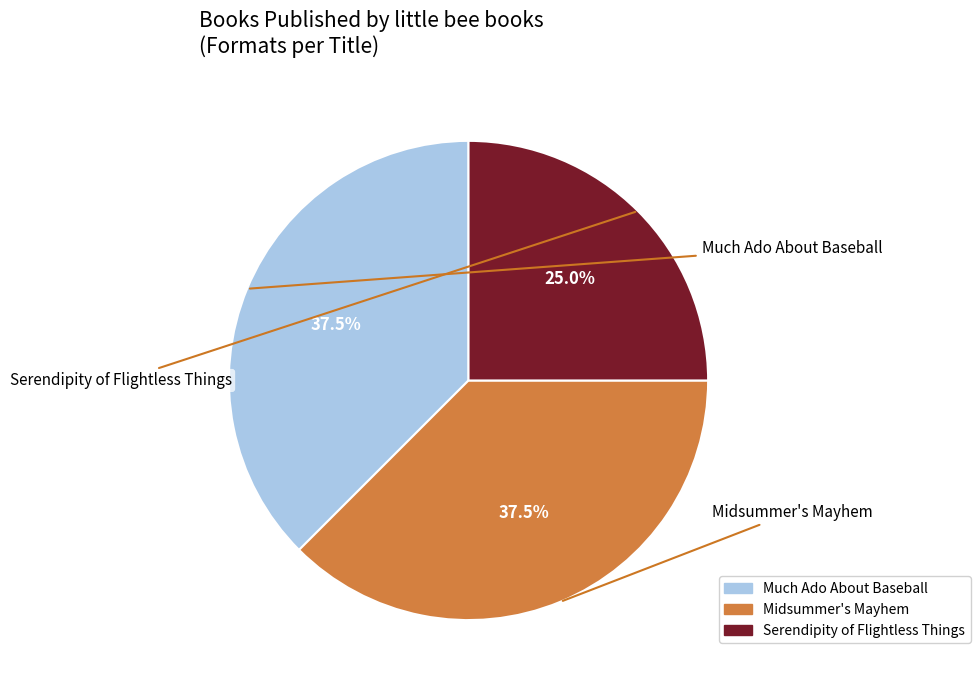

True or false: Midsummer's Mayhem accounts for 50% of the total.

False